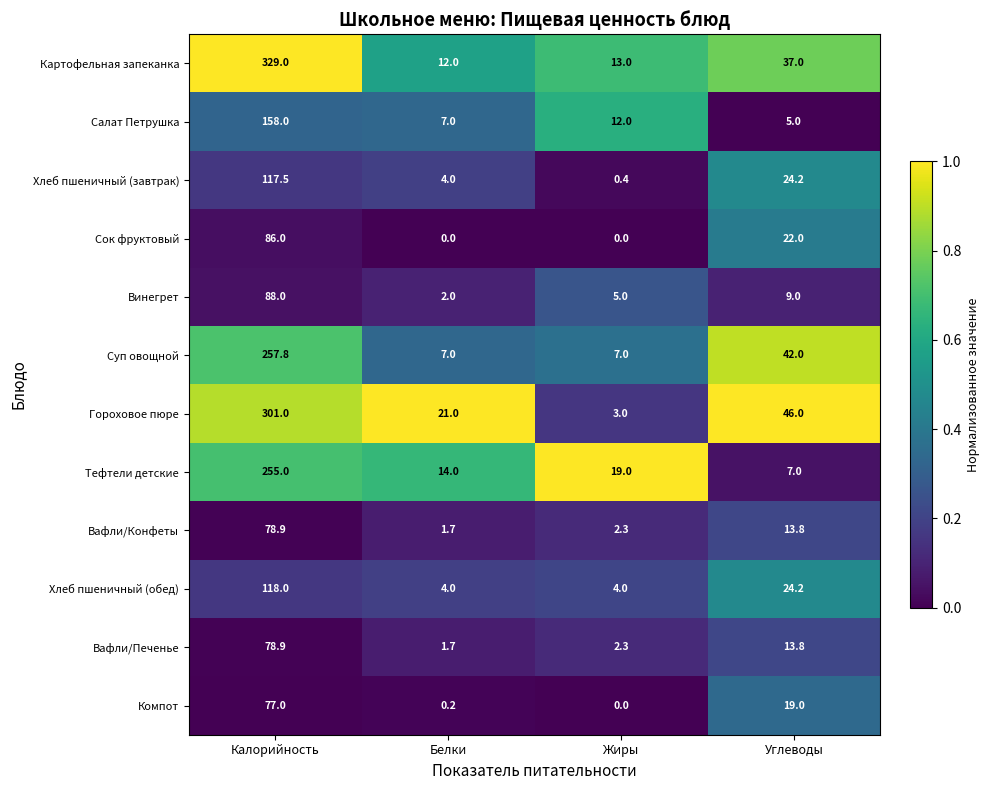

At which category does the chart reach its peak across all series?

Калорийность